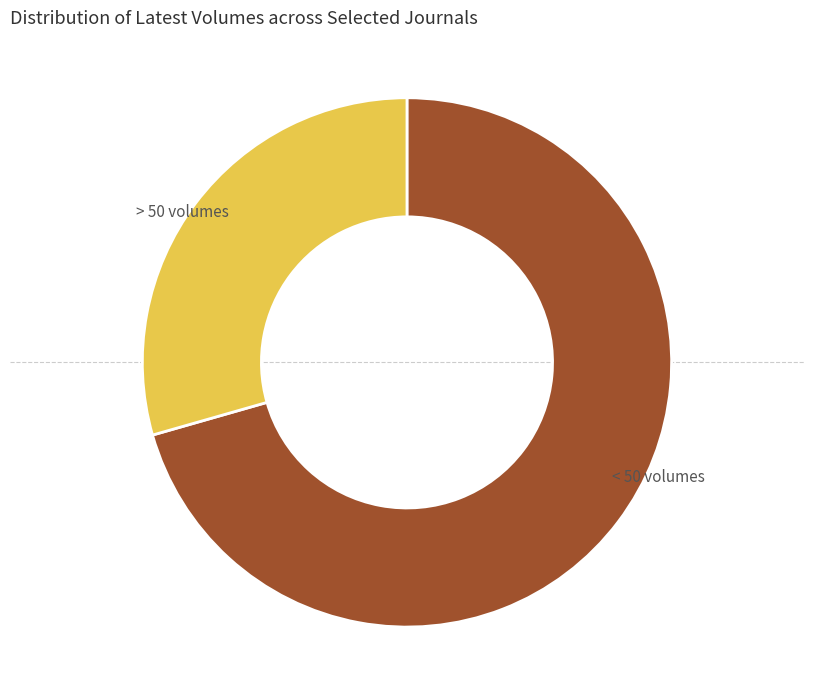

How many slices are in this pie chart?

2